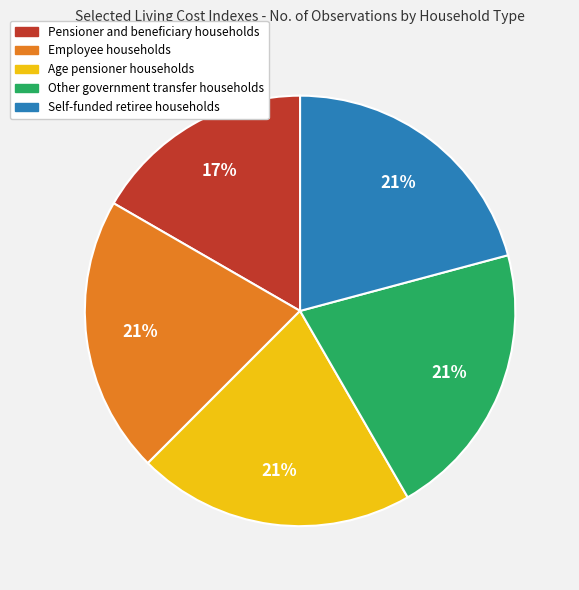

What percentage is the Age pensioner households slice, to the nearest percent?

21%